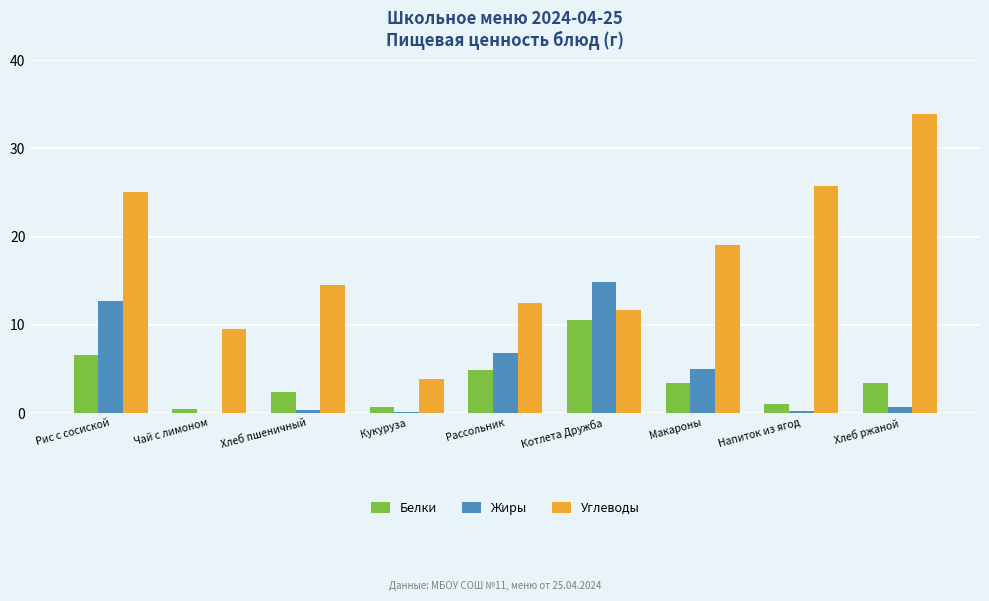

What is the sum of all Углеводы values?

155.7